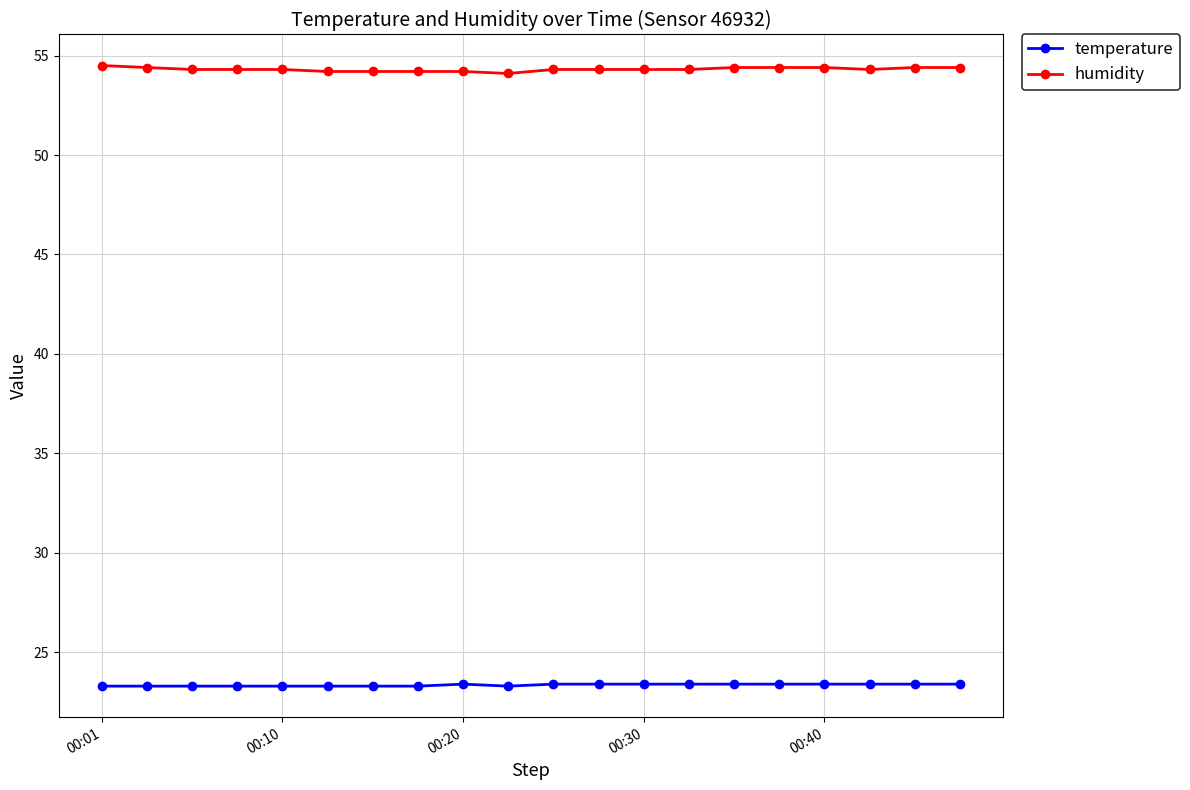

At how many categories does at least one series exceed 24?

20